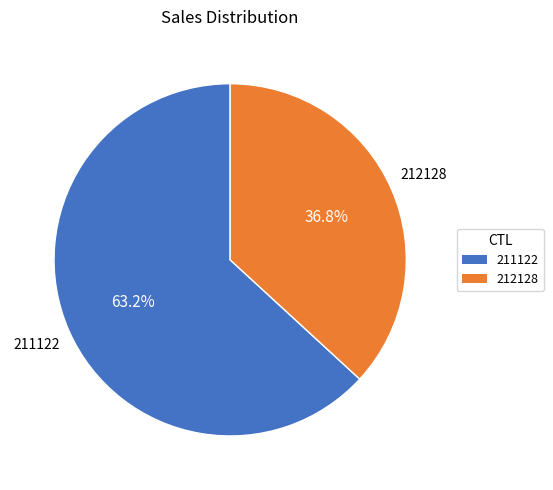

What is the ratio of the value at 211122 to the value at 212128?

1.7